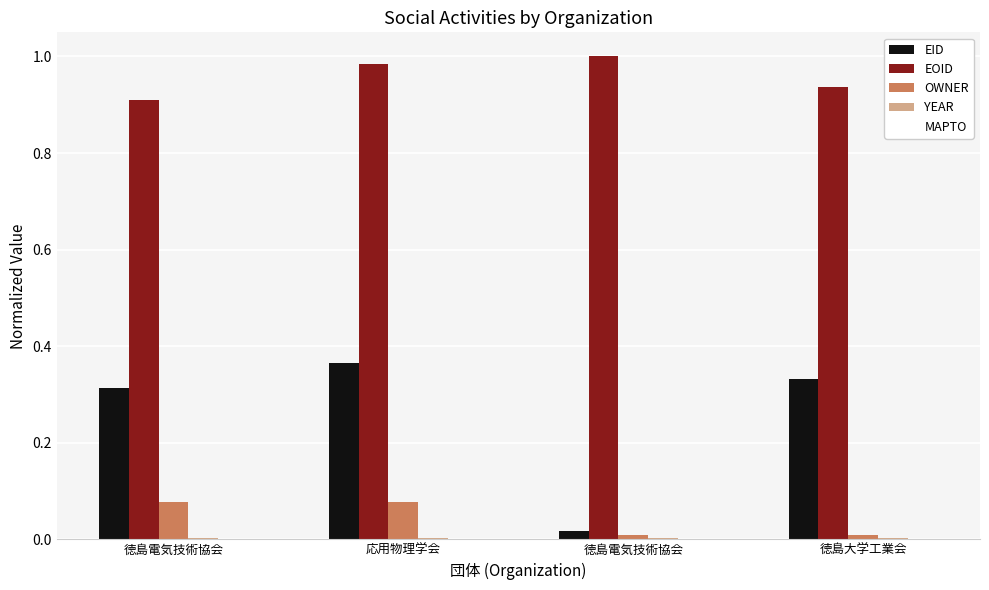

Reading left to right, what are all the values shown in this chart?

EID: 0.3	0.4	0.0	0.3
EOID: 0.9	1.0	1.0	0.9
OWNER: 0.1	0.1	0.0	0.0
YEAR: 0.0	0.0	0.0	0.0
MAPTO: 0.0	0.0	0.0	0.0